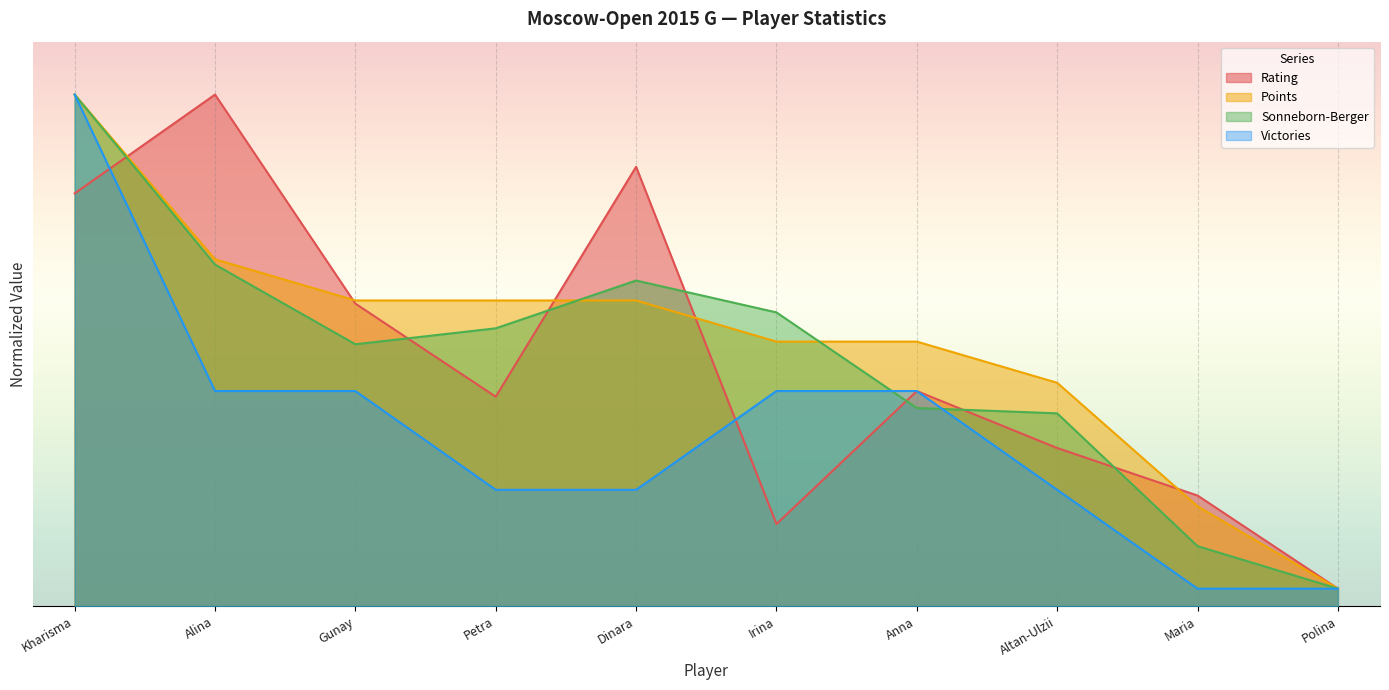

How many interior local peaks does the Rating series have?

3